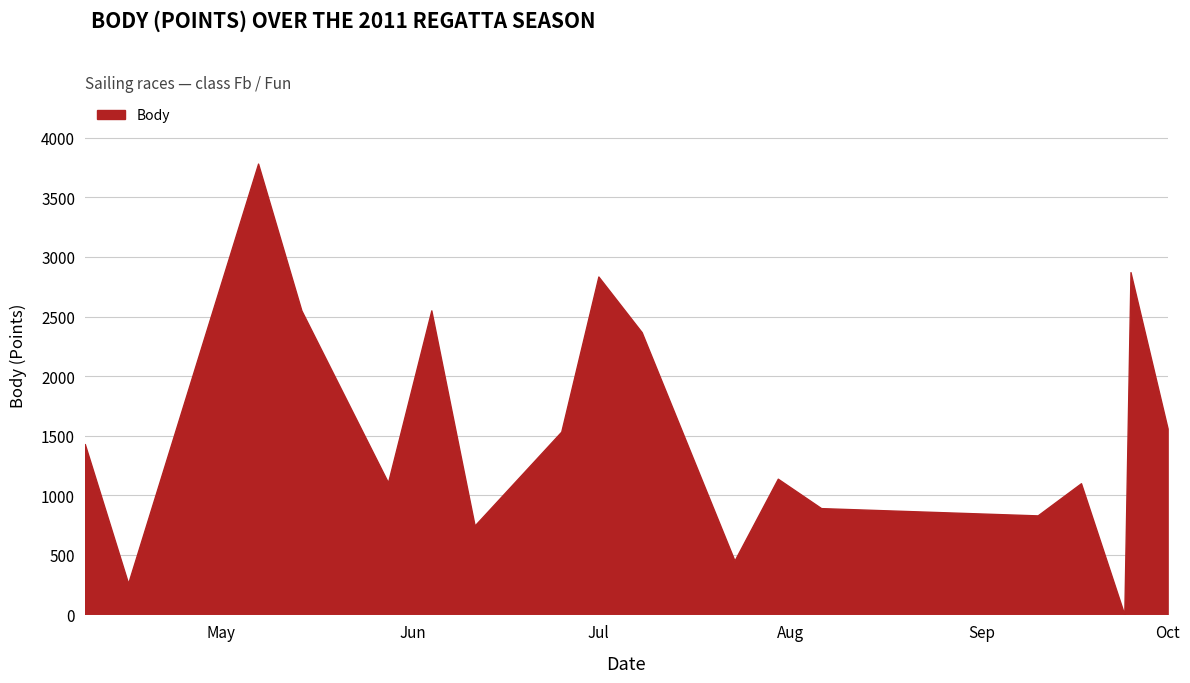

What is the greatest value displayed?

3784